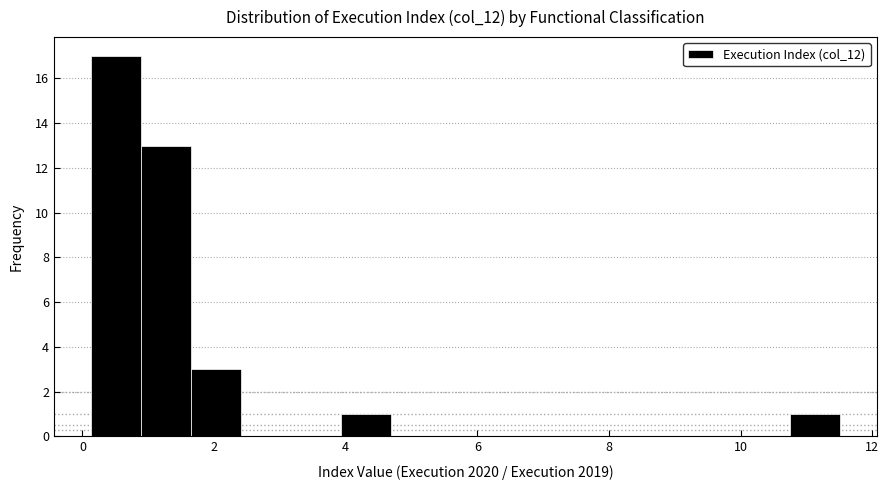

Around what value on the x-axis is the tallest bar? Give the approximate position of its centre, as read against the axis.

0.6